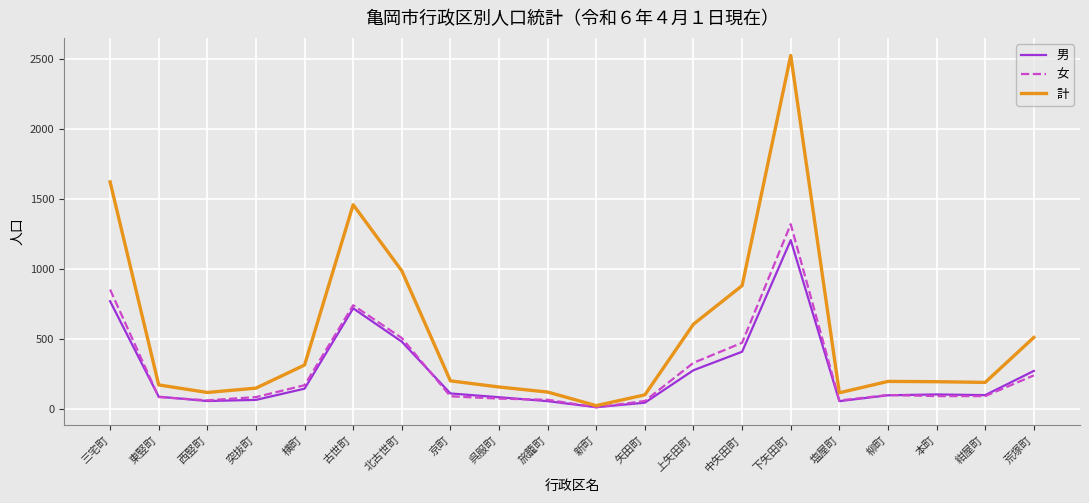

At how many categories does at least one series exceed 470?

7